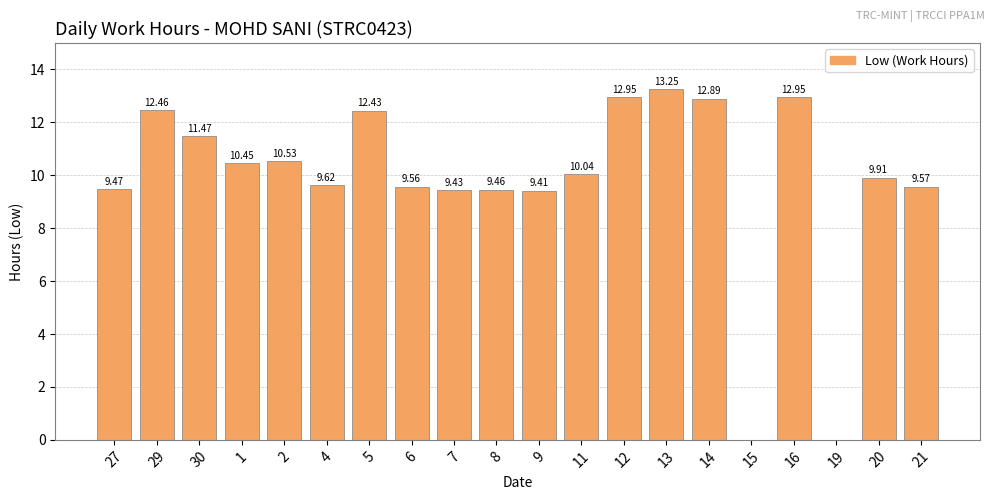

Is it true that the value at 30 is 15.6?

False